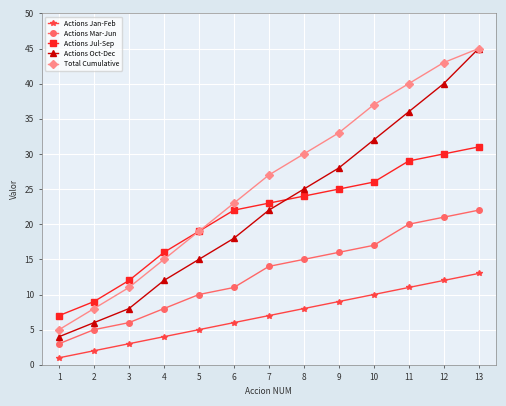

At which category is the sum across all series the highest?

13